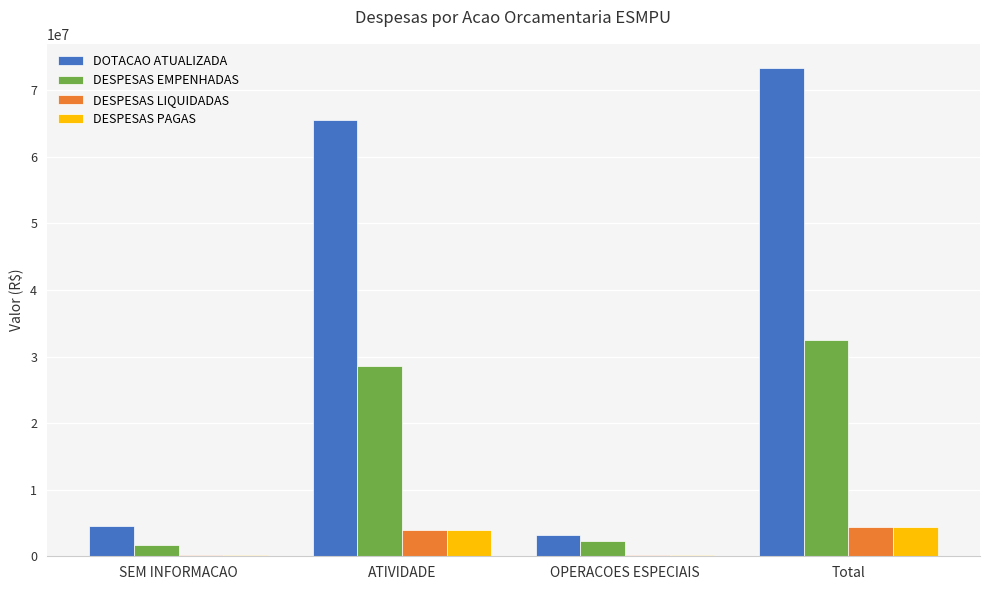

At which label does DOTACAO ATUALIZADA reach its peak?

Total